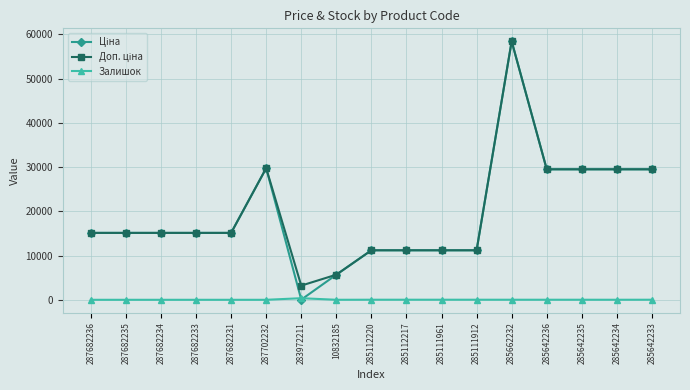

At which category is the sum across all series the highest?

285662232